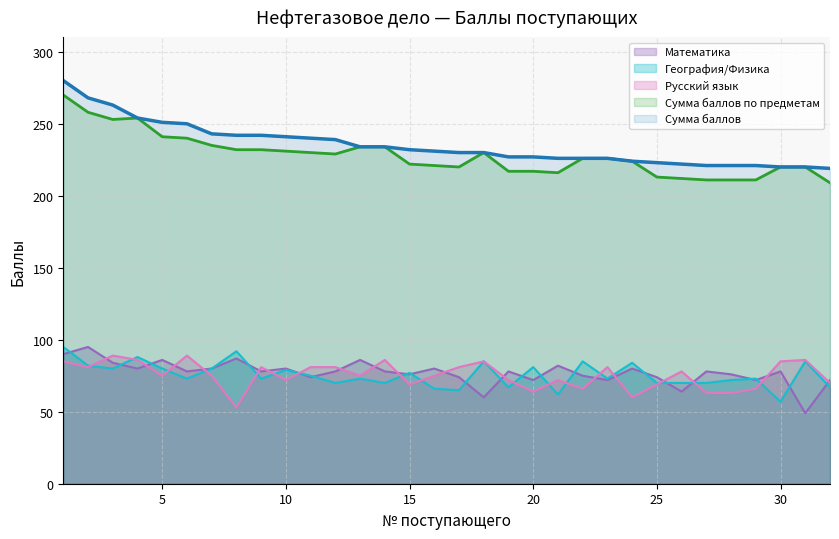

What is the value of the География/Физика point at the 13th from the left?

73